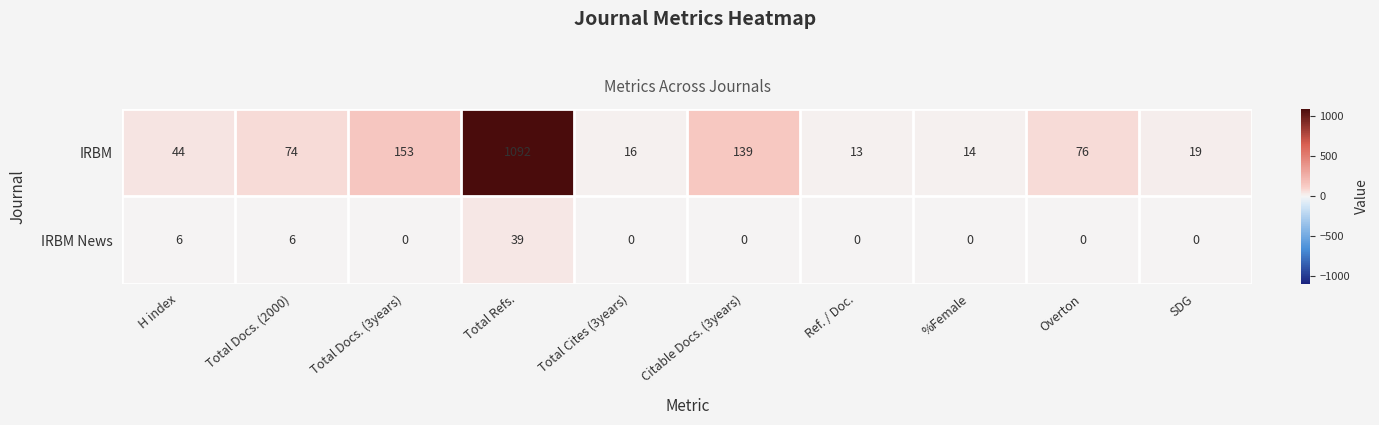

Reading left to right, extract all data points from this chart.

IRBM: H index=44	Total Docs. (2000)=74	Total Docs. (3years)=153	Total Refs.=1092	Total Cites (3years)=16	Citable Docs. (3years)=139	Ref. / Doc.=13	%Female=14	Overton=76	SDG=19
IRBM News: H index=6	Total Docs. (2000)=6	Total Docs. (3years)=0	Total Refs.=39	Total Cites (3years)=0	Citable Docs. (3years)=0	Ref. / Doc.=0	%Female=0	Overton=0	SDG=0